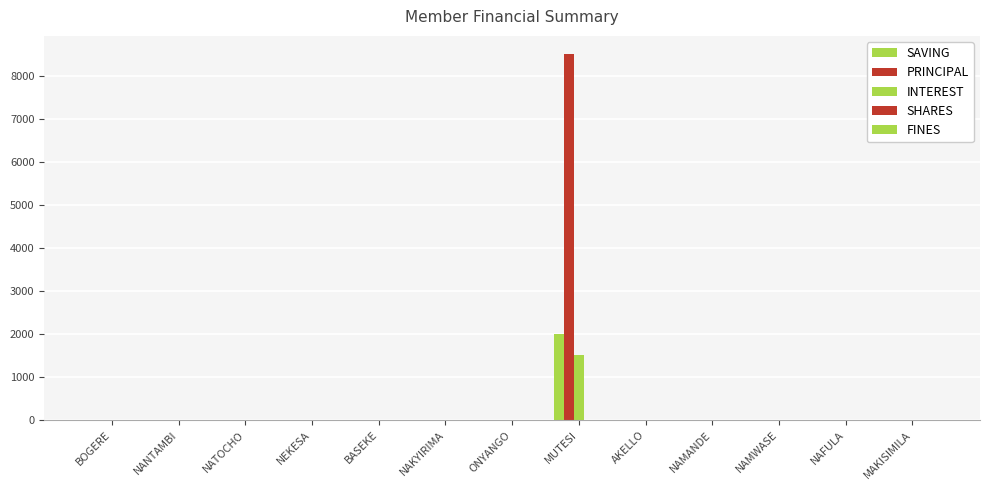

How many groups of bars are there?

13